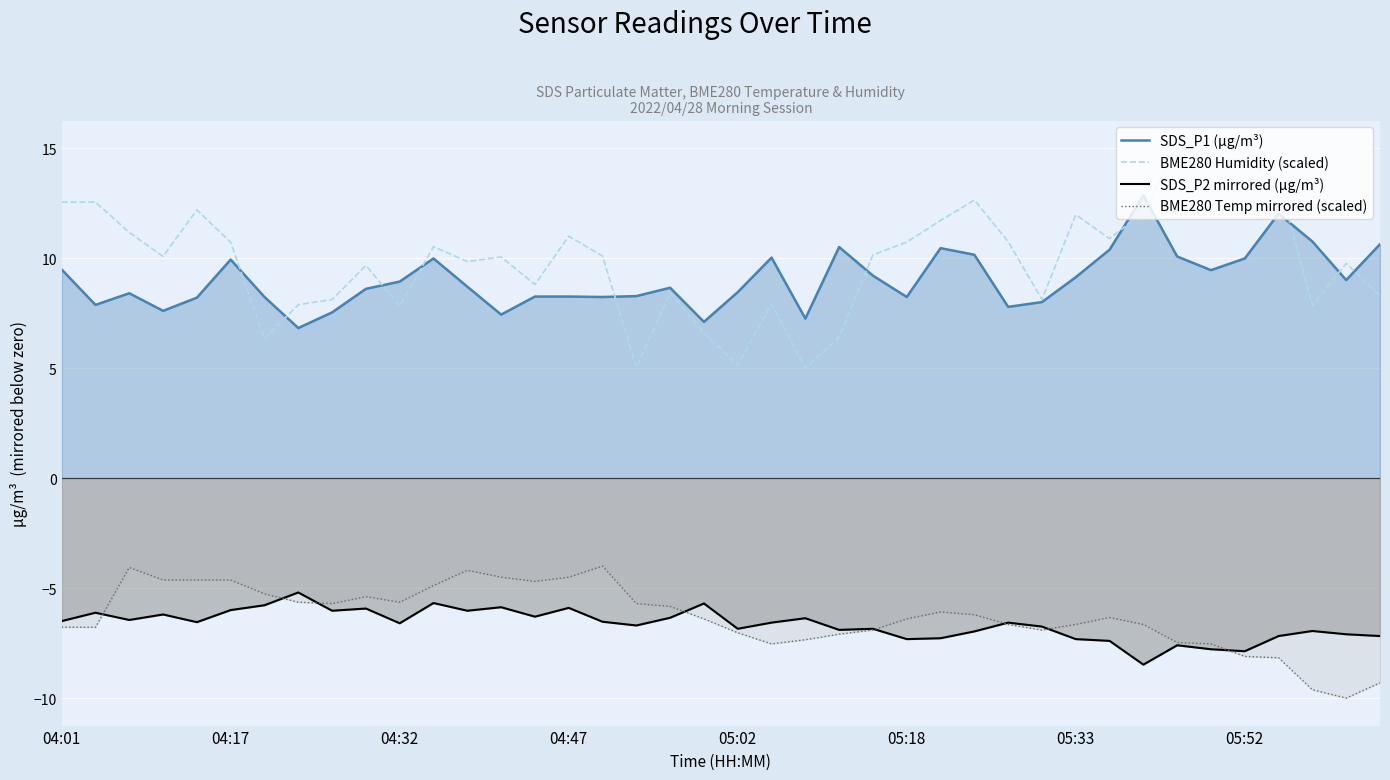

What is the value of the SDS_P1 (µg/m³) point at the 13th from the left?

8.7